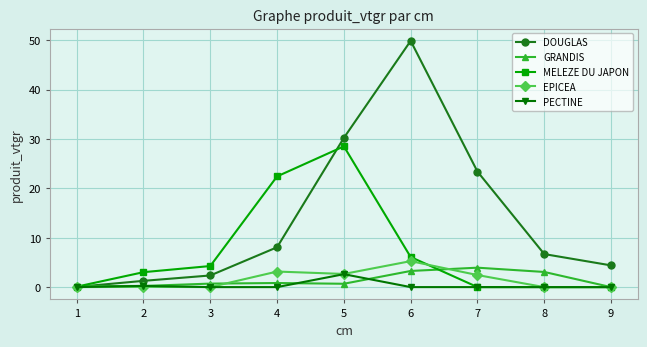

True or false: GRANDIS has more than 0 interior local peaks.

True